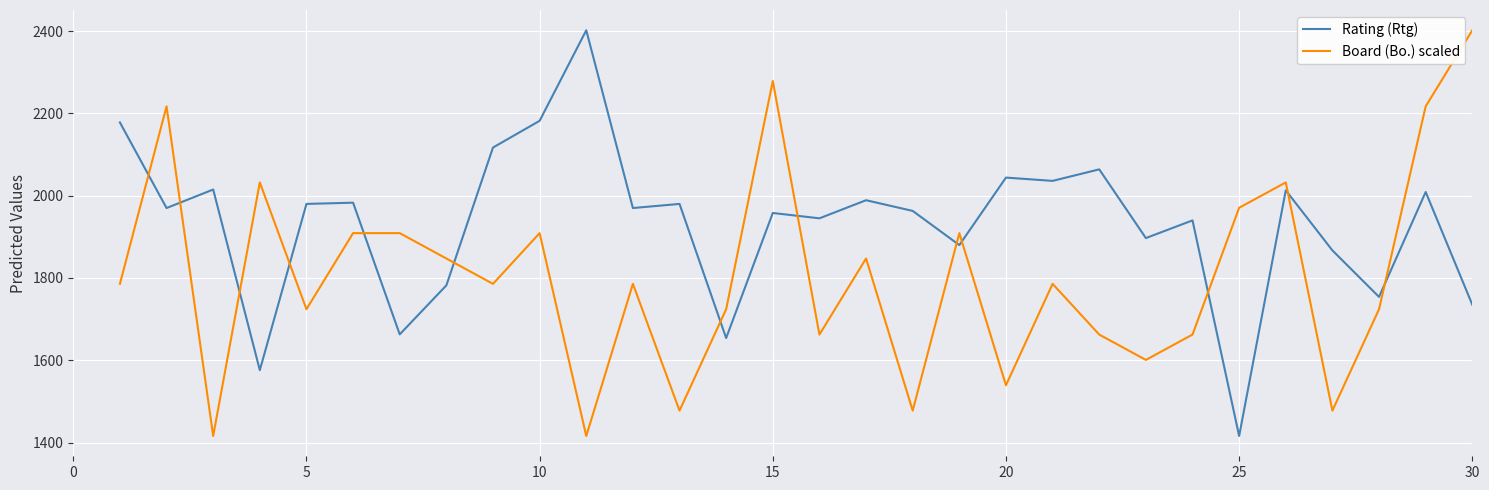

What is the difference between the maximum and minimum values in the Board (Bo.) scaled series?

986.0